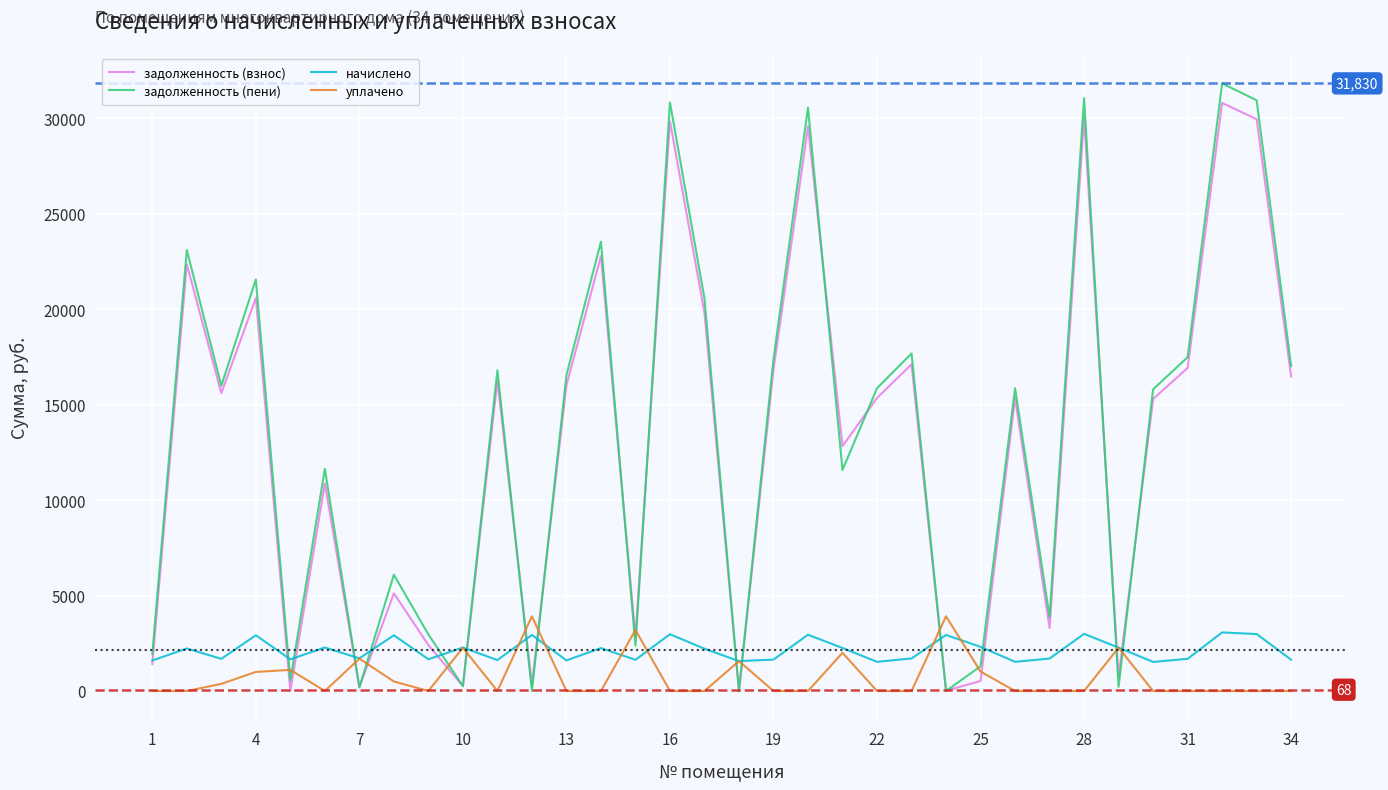

Which series has the widest spread of values?

задолженность (пени)